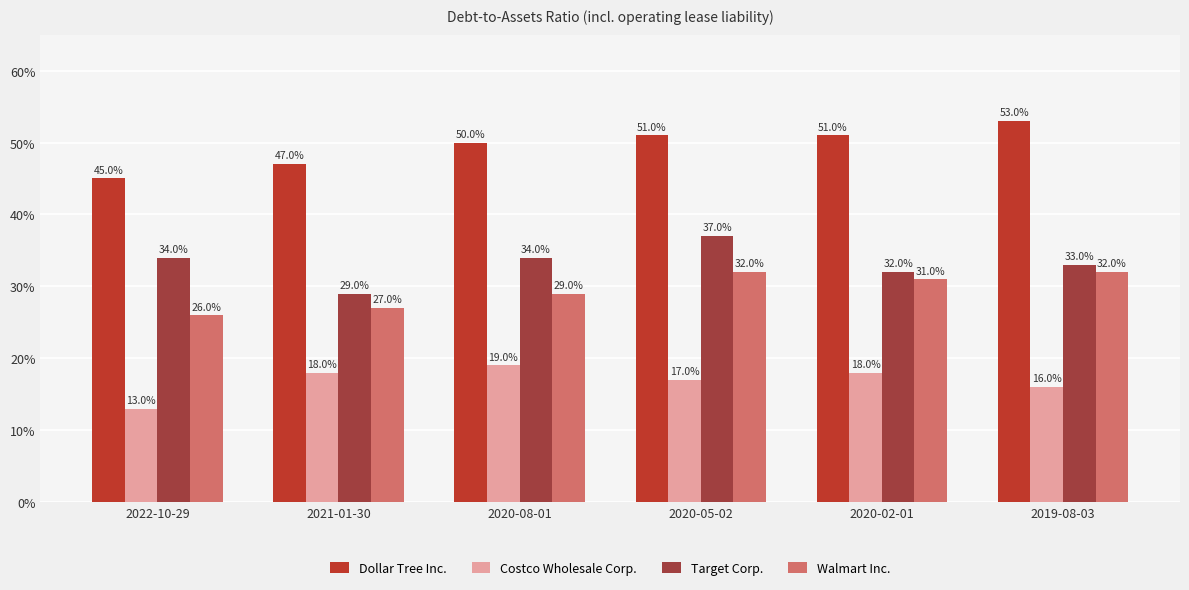

Reading left to right, what are all the values shown in this chart?

Dollar Tree Inc.: 0.5	0.5	0.5	0.5	0.5	0.5
Costco Wholesale Corp.: 0.1	0.2	0.2	0.2	0.2	0.2
Target Corp.: 0.3	0.3	0.3	0.4	0.3	0.3
Walmart Inc.: 0.3	0.3	0.3	0.3	0.3	0.3